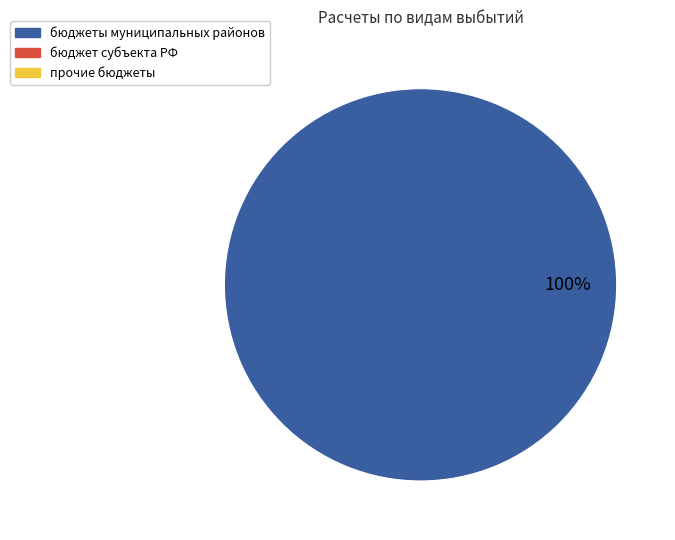

Is there any slice that represents more than half of the pie?

Yes